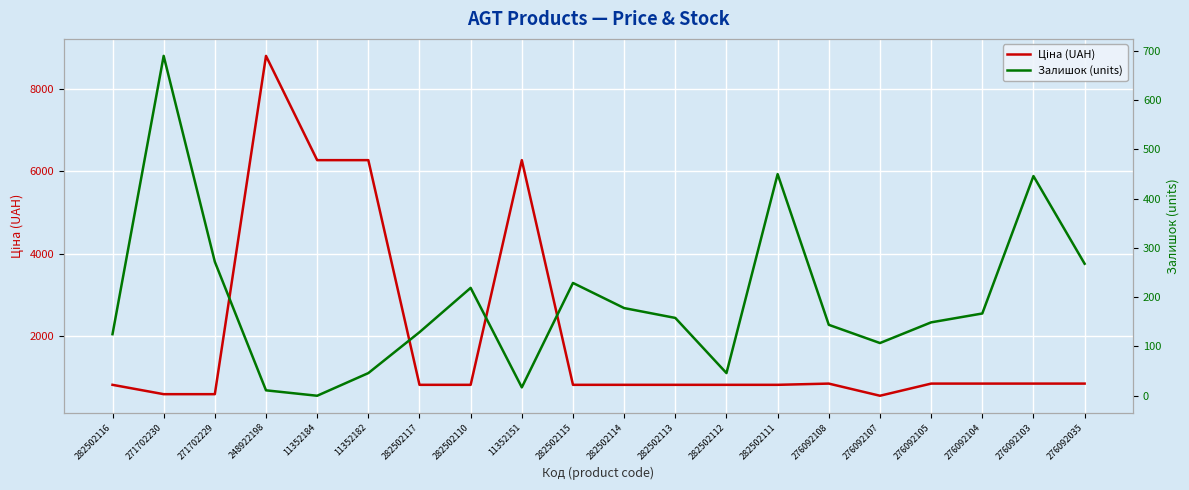

How many lines are shown in the chart?

2